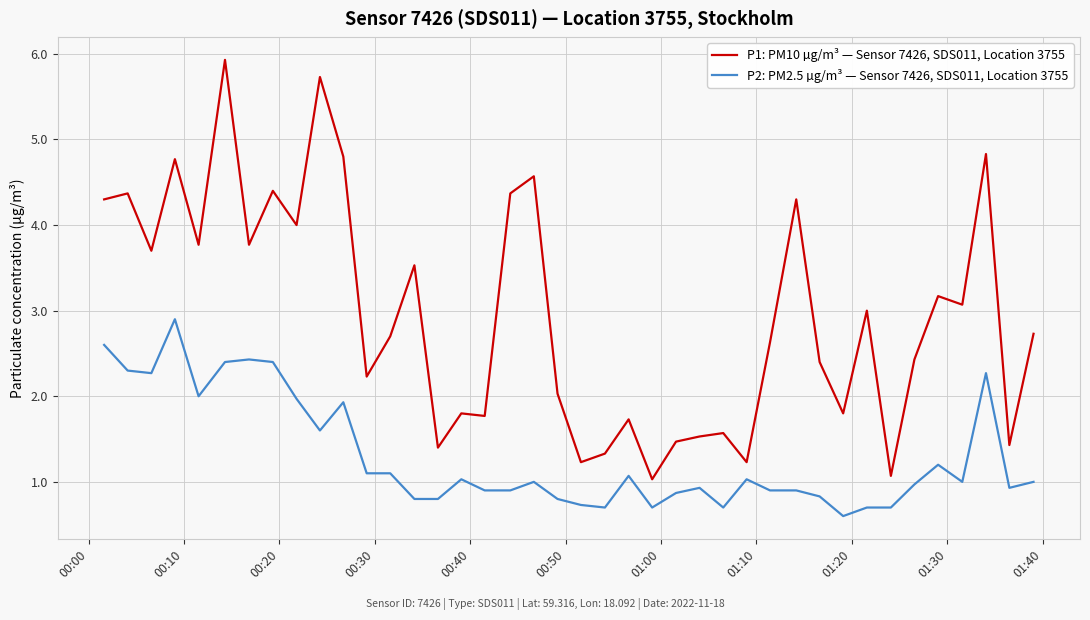

Reading right to left, what are all the values shown in this chart?

P1: PM10 µg/m³ — Sensor 7426, SDS011, Location 3755: 2.7	1.4	4.8	3.1	3.2	2.4	1.1	3.0	1.8	2.4	4.3	2.6	1.2	1.6	1.5	1.5	1.0	1.7	1.3	1.2	2.0	4.6	4.4	1.8	1.8	1.4	3.5	2.7	2.2	4.8	5.7	4.0	4.4	3.8	5.9	3.8	4.8	3.7	4.4	4.3
P2: PM2.5 µg/m³ — Sensor 7426, SDS011, Location 3755: 1.0	0.9	2.3	1.0	1.2	1.0	0.7	0.7	0.6	0.8	0.9	0.9	1.0	0.7	0.9	0.9	0.7	1.1	0.7	0.7	0.8	1.0	0.9	0.9	1.0	0.8	0.8	1.1	1.1	1.9	1.6	2.0	2.4	2.4	2.4	2.0	2.9	2.3	2.3	2.6